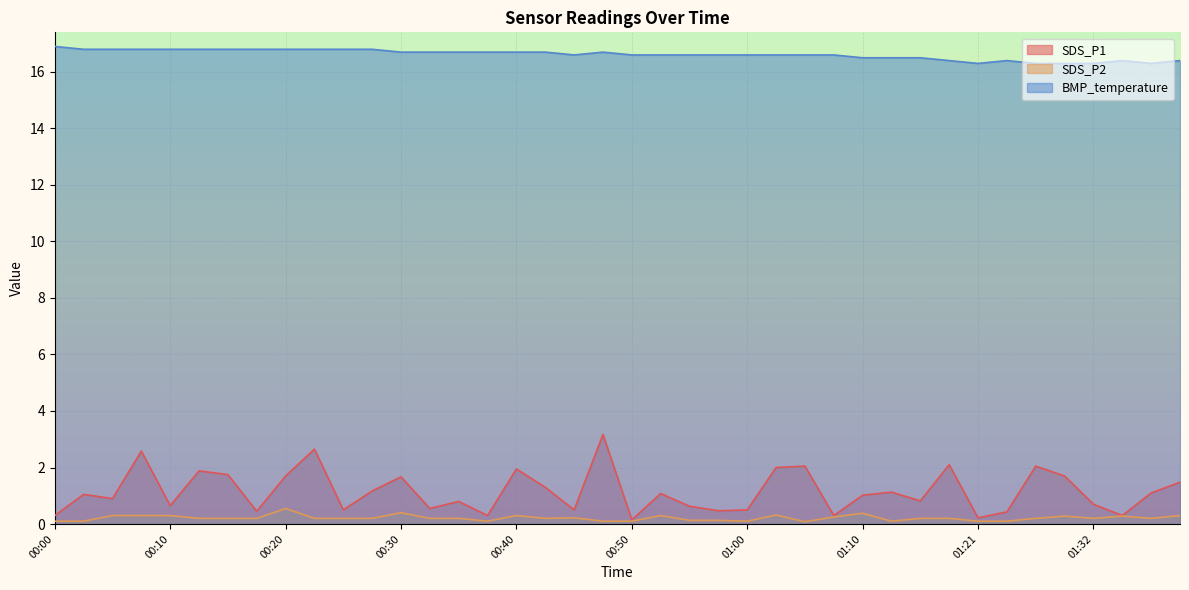

What value does the SDS_P1 series have at 01:18?

2.1